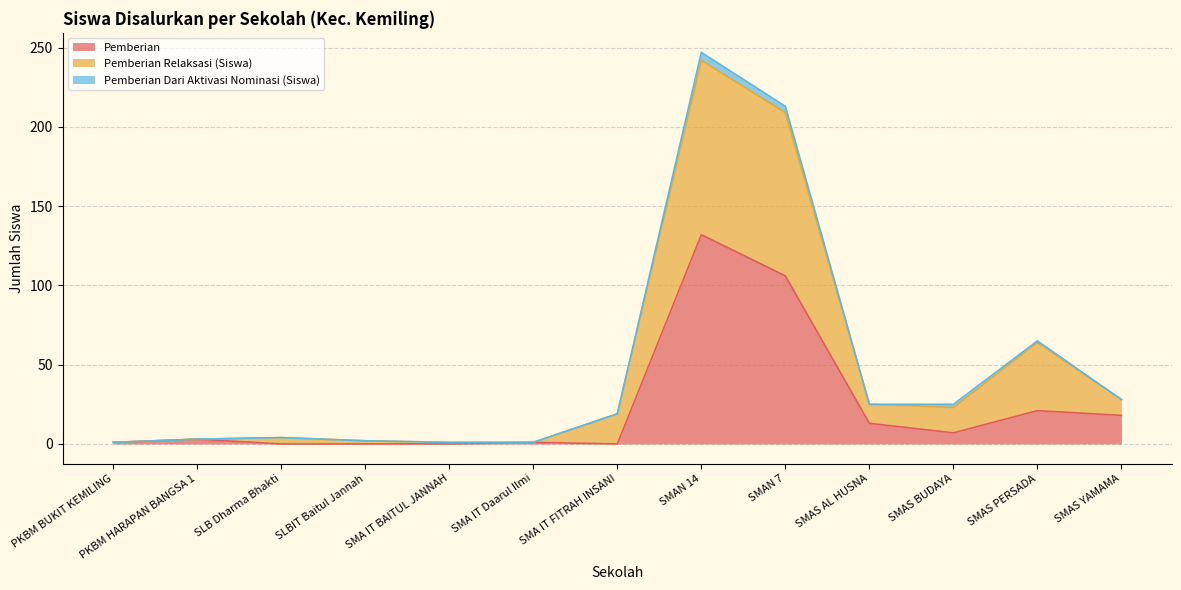

True or false: Pemberian and Pemberian Relaksasi (Siswa) intersect in this chart.

False